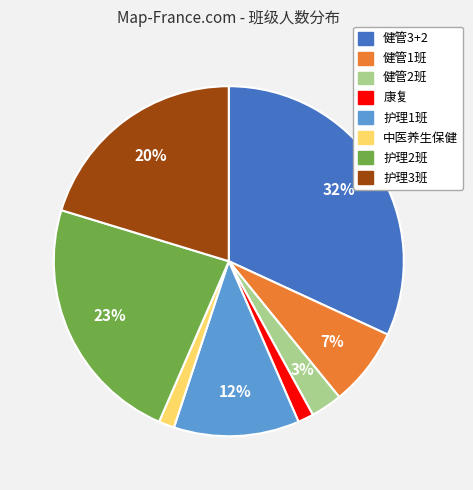

To the nearest percent, what is the combined percentage of 健管2班 and 健管3+2?

35%